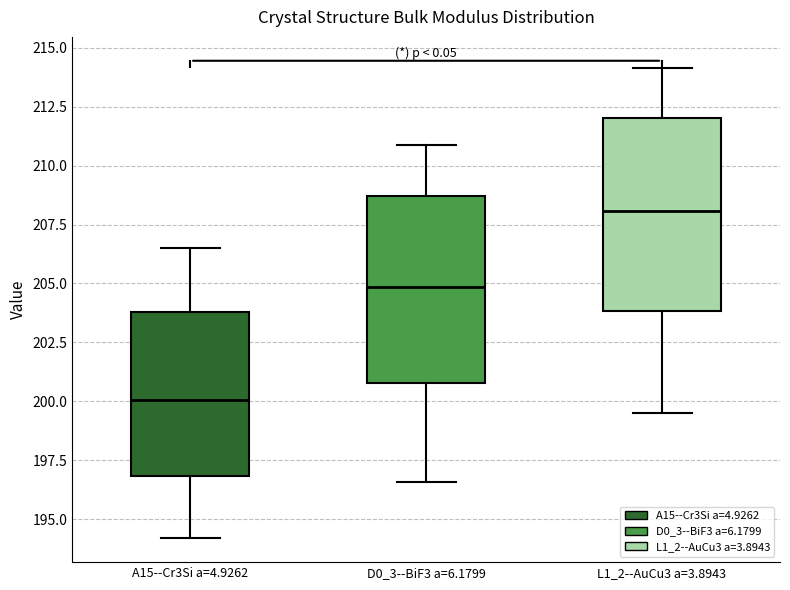

Where does the upper whisker of the box for A15--Cr3Si a=4.9262 end on the y-axis? The values are not printed on the chart, so give them approximately, as read against the axis.

206.5